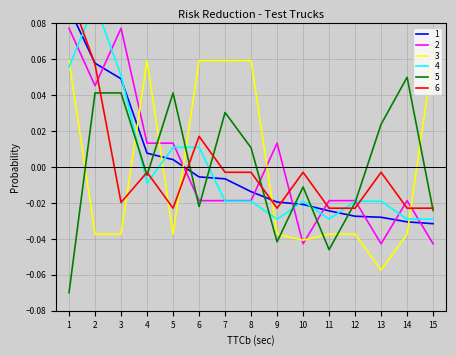

Which series has the largest total across all categories?

5